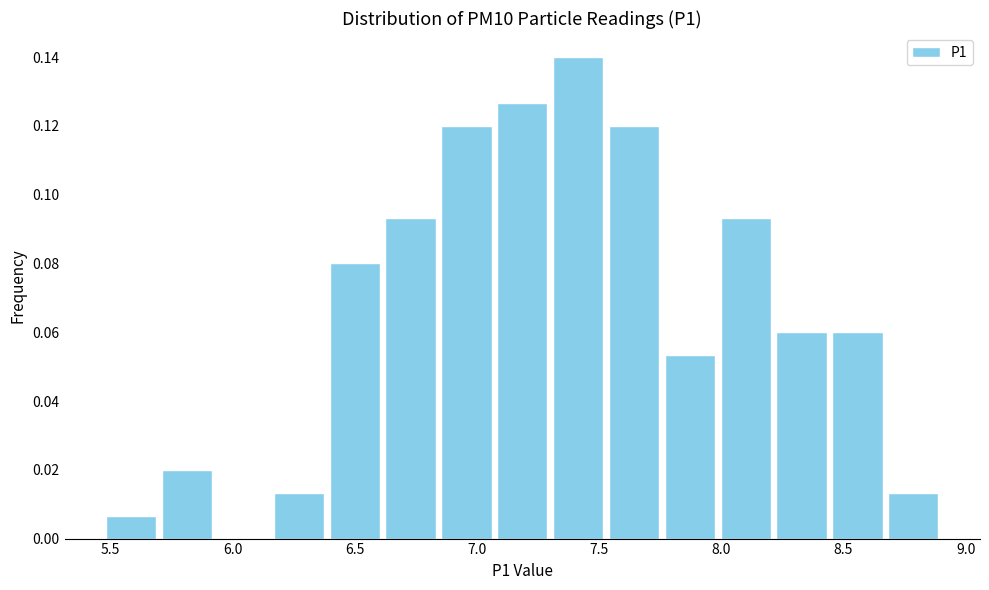

What is the height of the bar covering 5.70 to 5.95 on the x-axis? Neither the bar edges nor the heights are printed on the chart, so give them approximately, as read against the axes.

0.020